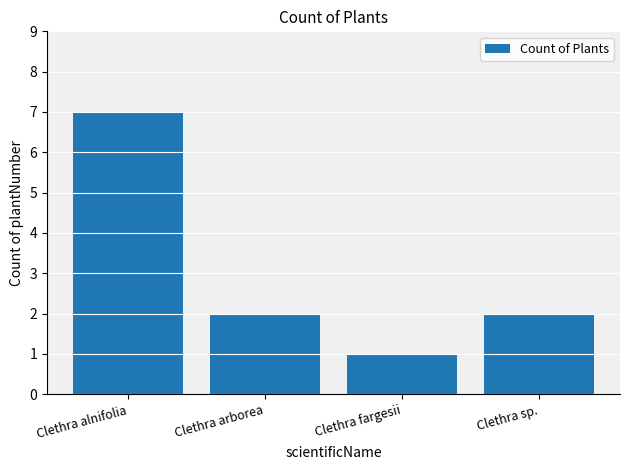

At which label does the data first exceed 2?

Clethra alnifolia